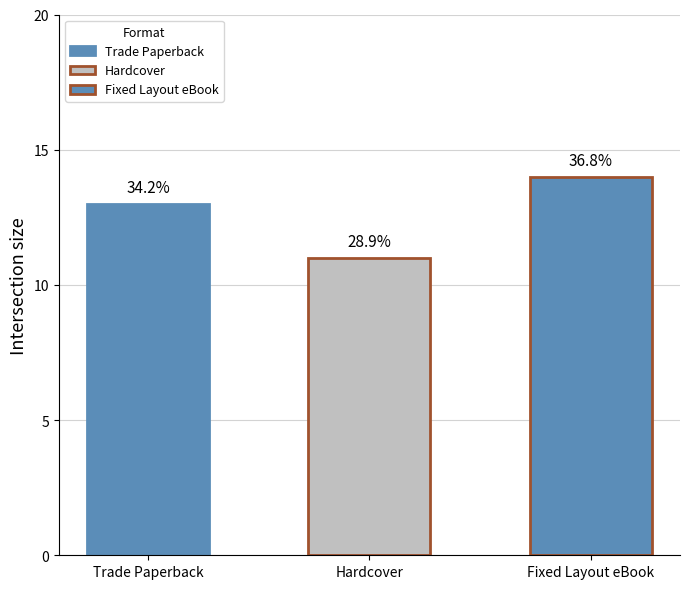

What is the change in value from Trade Paperback to Hardcover?

-2